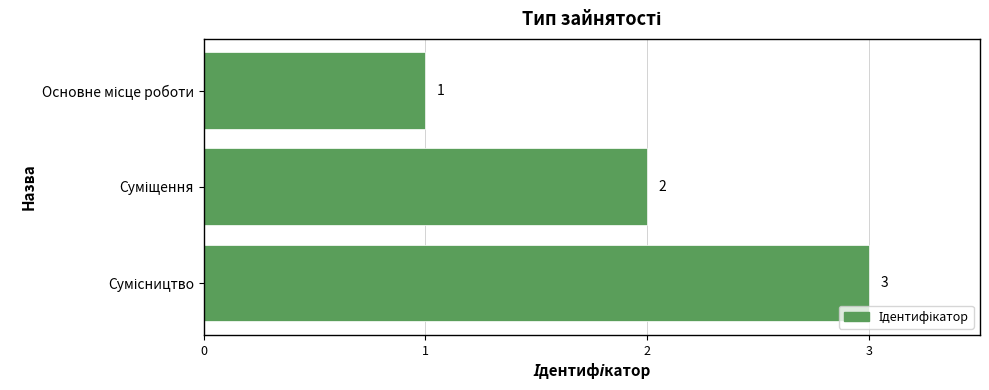

What is the greatest value displayed?

3